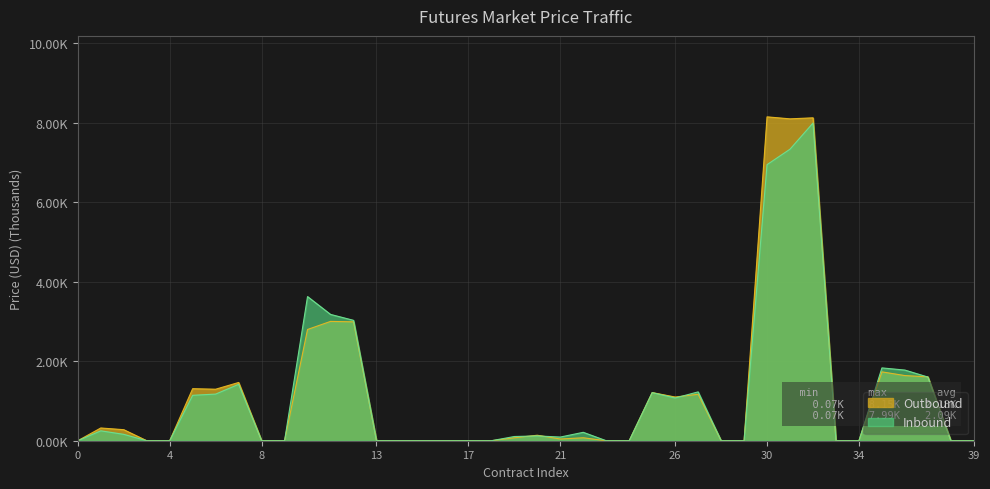

How many series are shown in this chart?

2